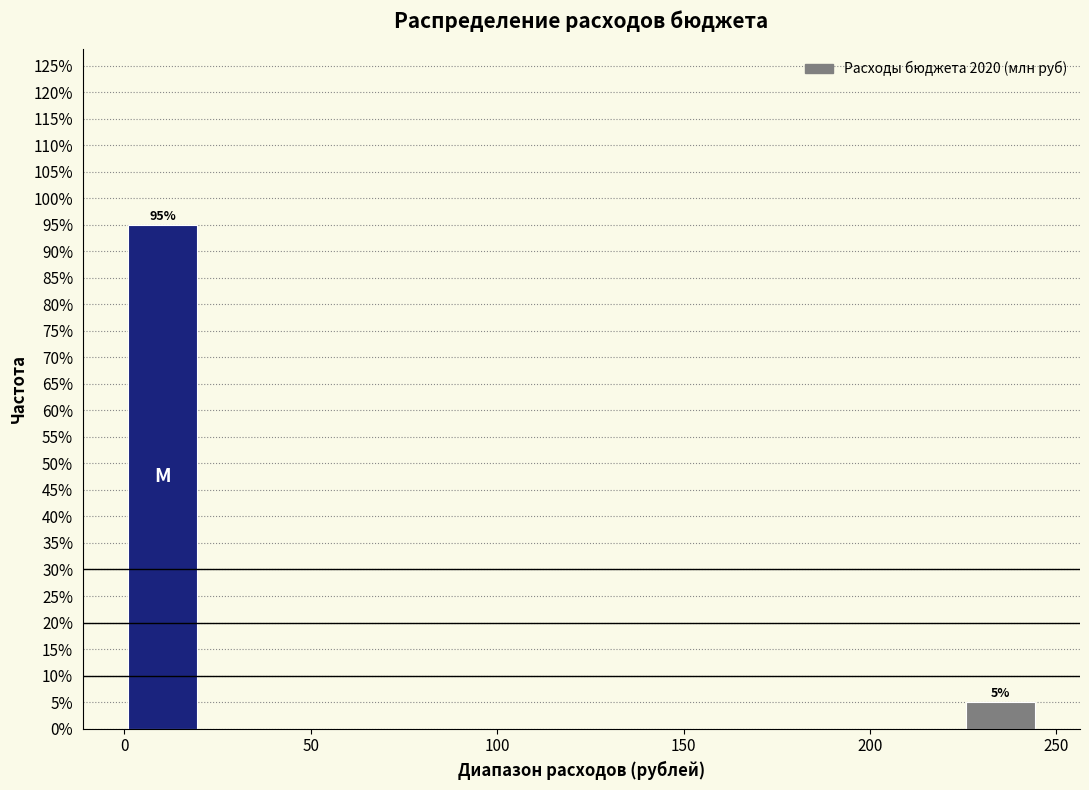

Over which range of the x-axis is the bar tallest?

0 to 20